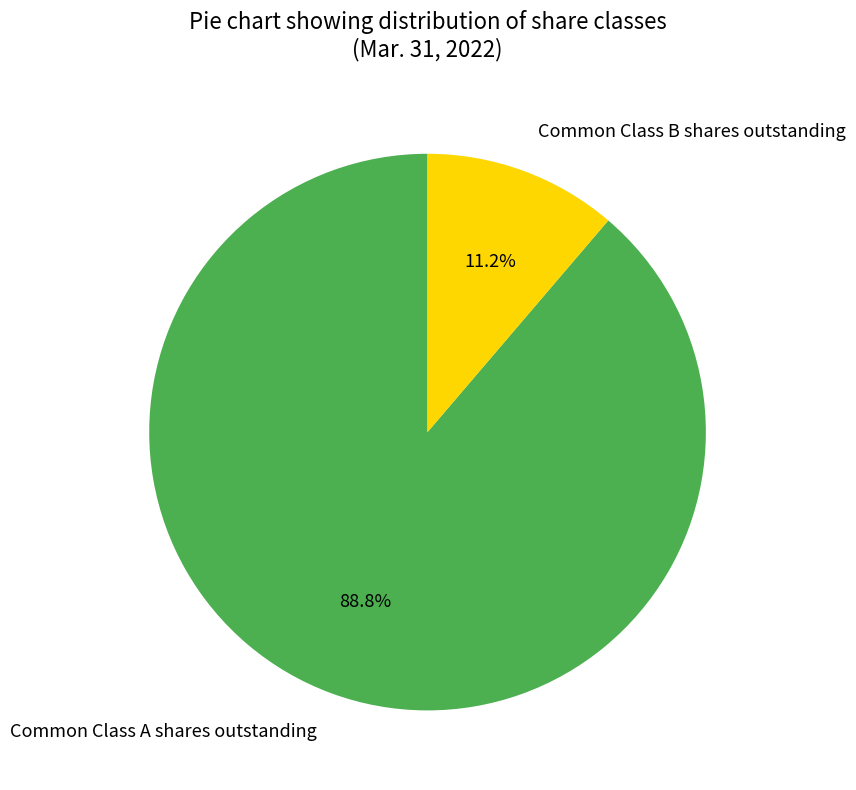

Which category has the smallest portion of the pie?

Common Class B shares outstanding